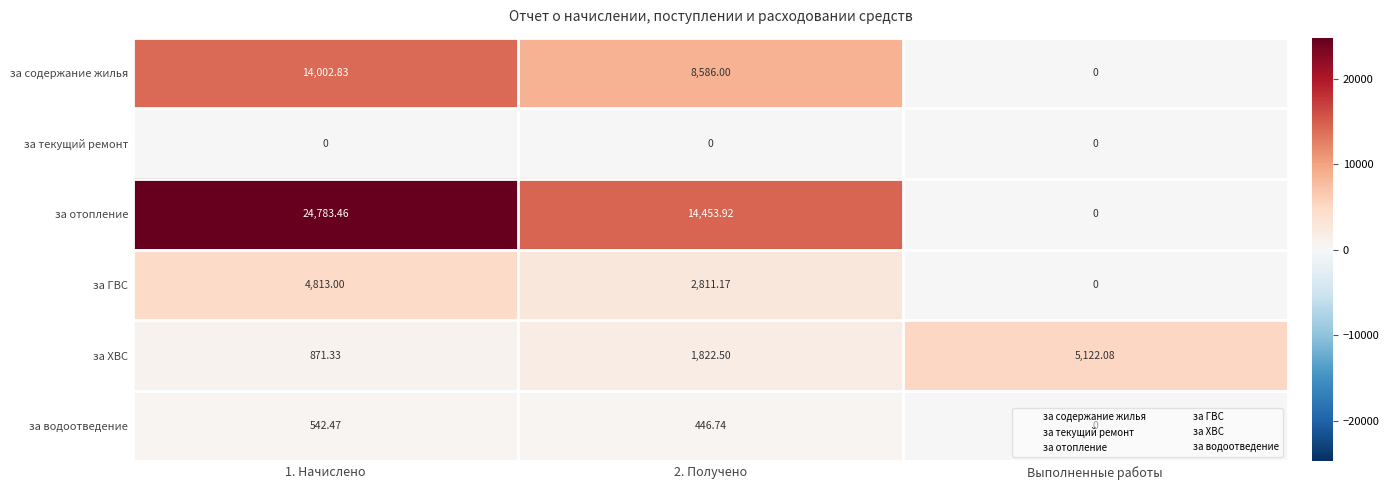

List the series in order of their peak value, highest first.

за отопление, за содержание жилья, за ХВС, за ГВС, за водоотведение, за текущий ремонт